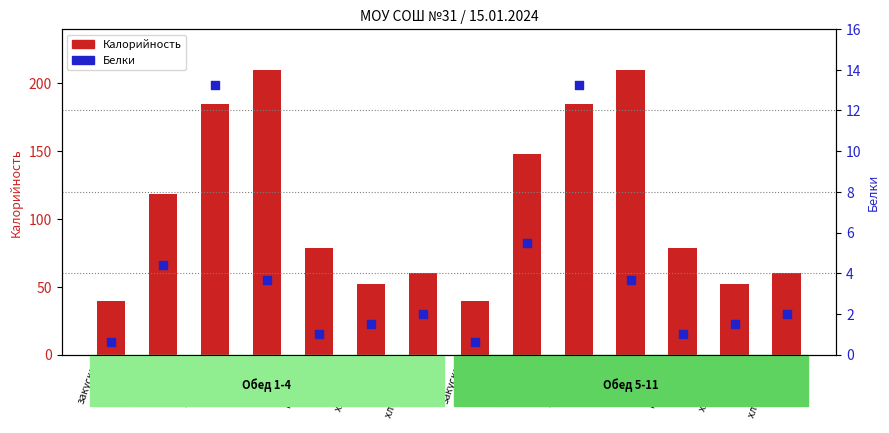

Is the value of Калорийность at 1 блюдо
(1-4) greater than the value of Белки at закуска
(1-4)?

Yes